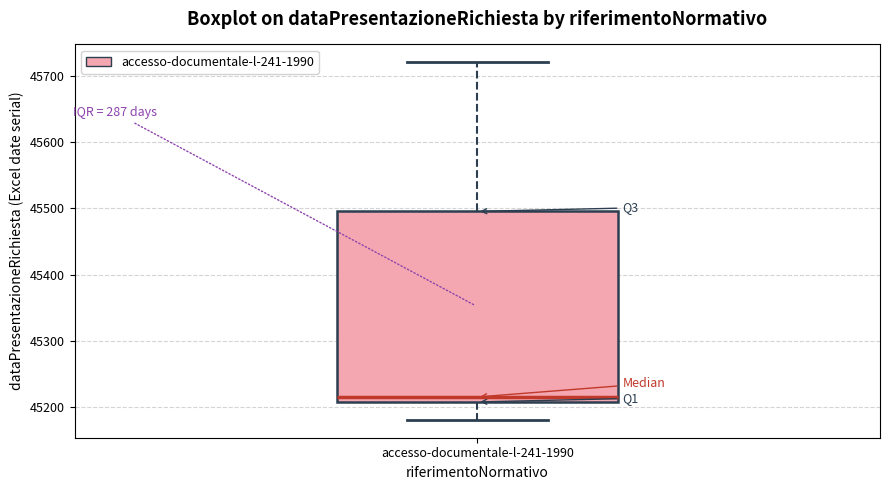

Read this box plot against the y-axis: the position of the median line, the range covered by the box, and the ends of both whiskers. The values are not printed on the chart, so give them approximately, as read against the axis.

median 45220, box 45210 to 45500, whiskers 45180 to 45720